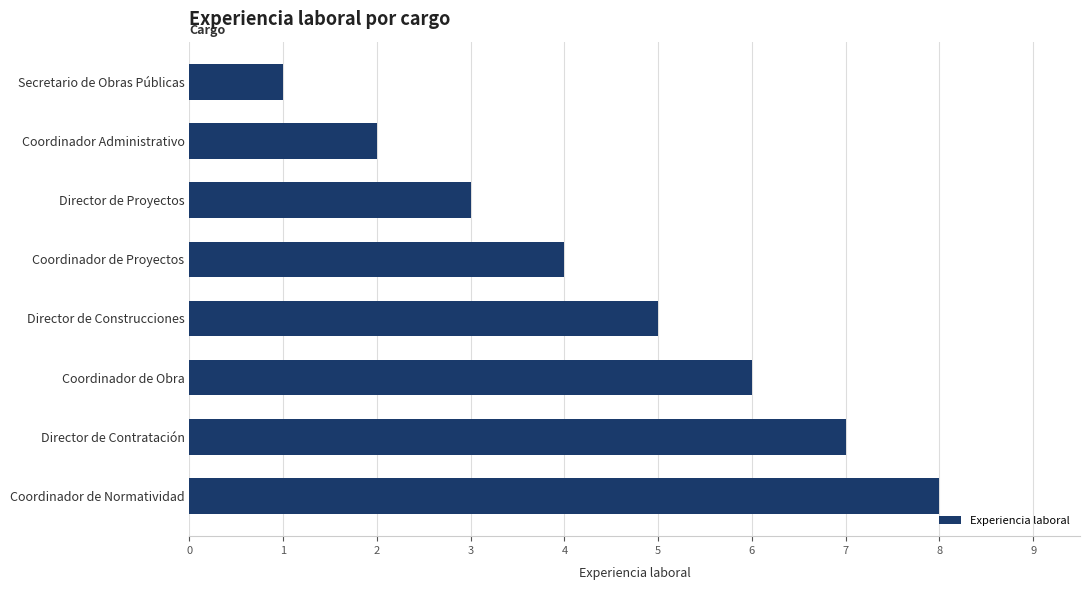

How many values are between 3 and 7?

5